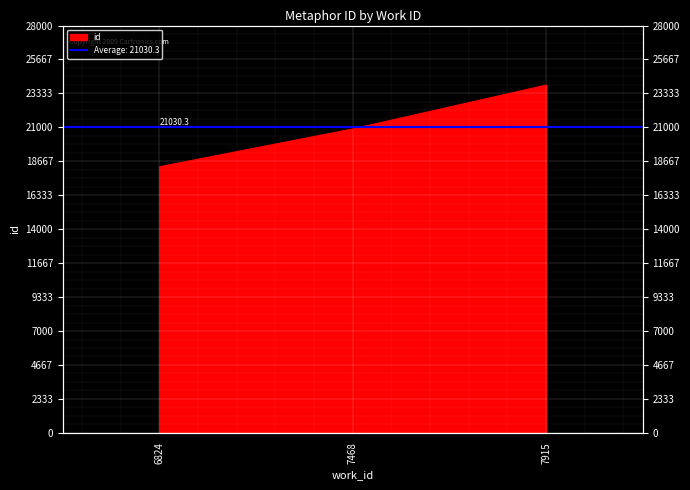

What is the smallest value displayed?

18293